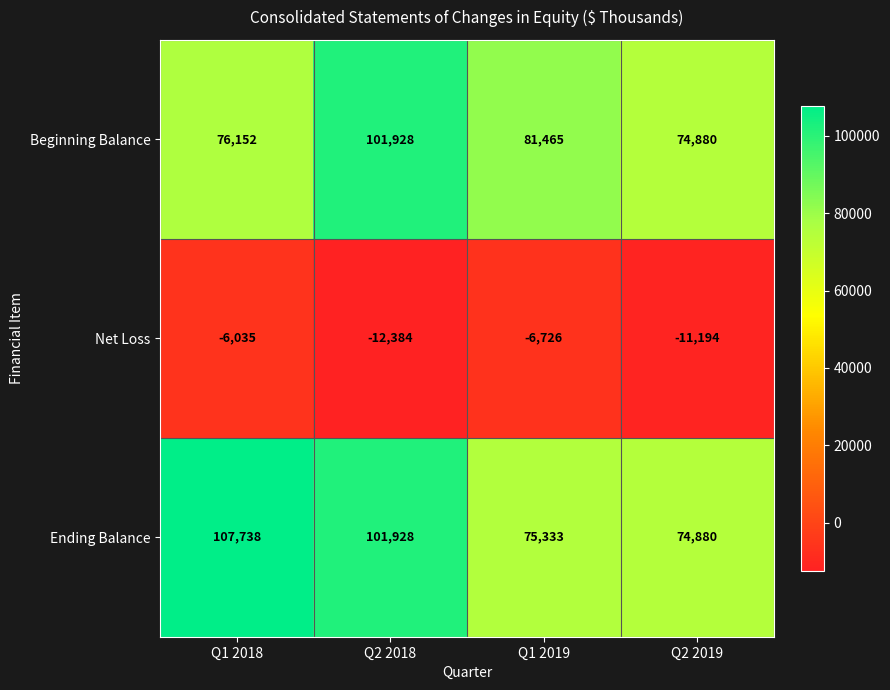

Reading left to right, what are all the values shown in this chart?

Beginning Balance: Q1 2018=76152	Q2 2018=101928	Q1 2019=81465	Q2 2019=74880
Net Loss: Q1 2018=-6035	Q2 2018=-12384	Q1 2019=-6726	Q2 2019=-11194
Ending Balance: Q1 2018=107738	Q2 2018=101928	Q1 2019=75333	Q2 2019=74880